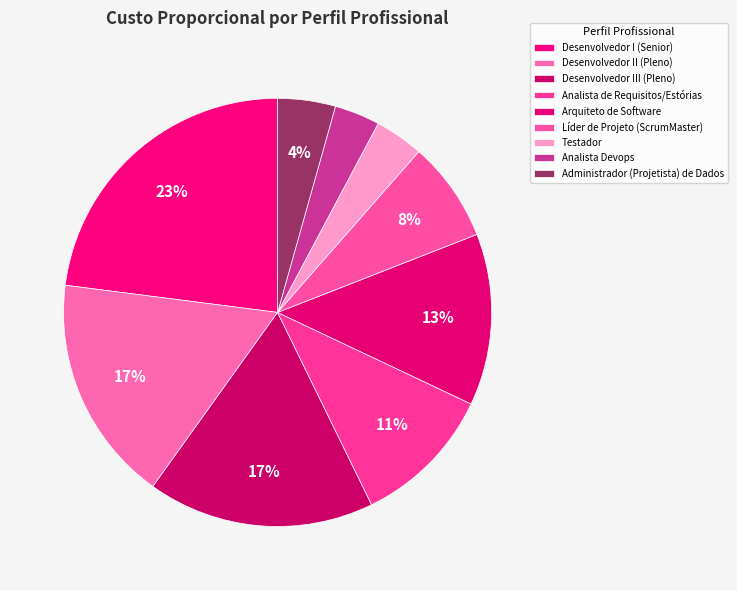

Which slice is the smallest?

Analista Devops